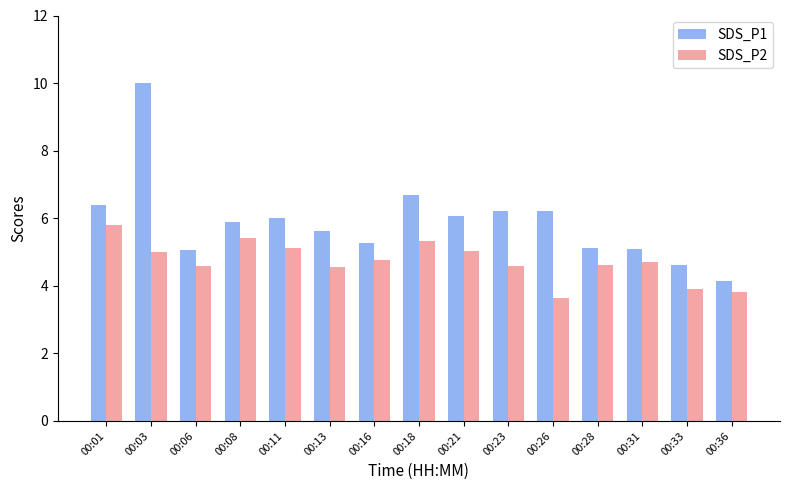

What is the difference between the maximum and minimum values in the SDS_P1 series?

5.9